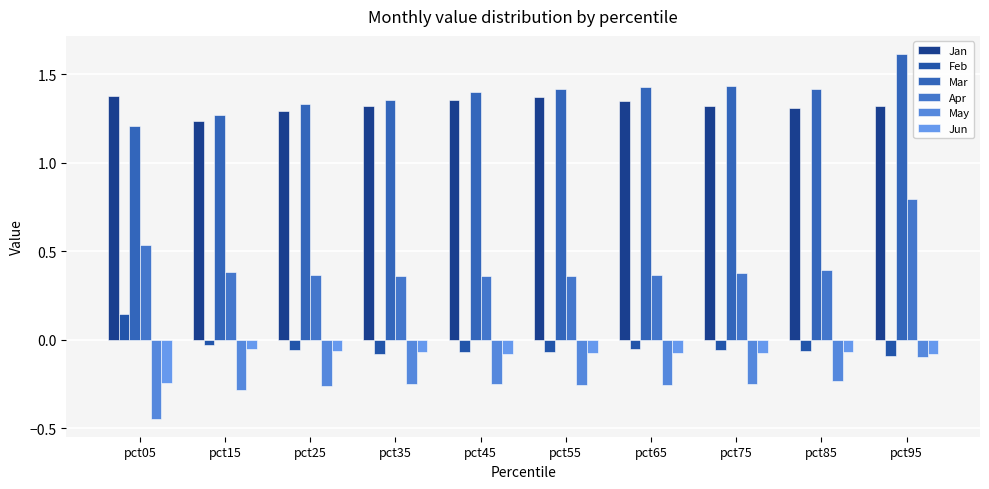

At which category does the chart reach its peak across all series?

pct95